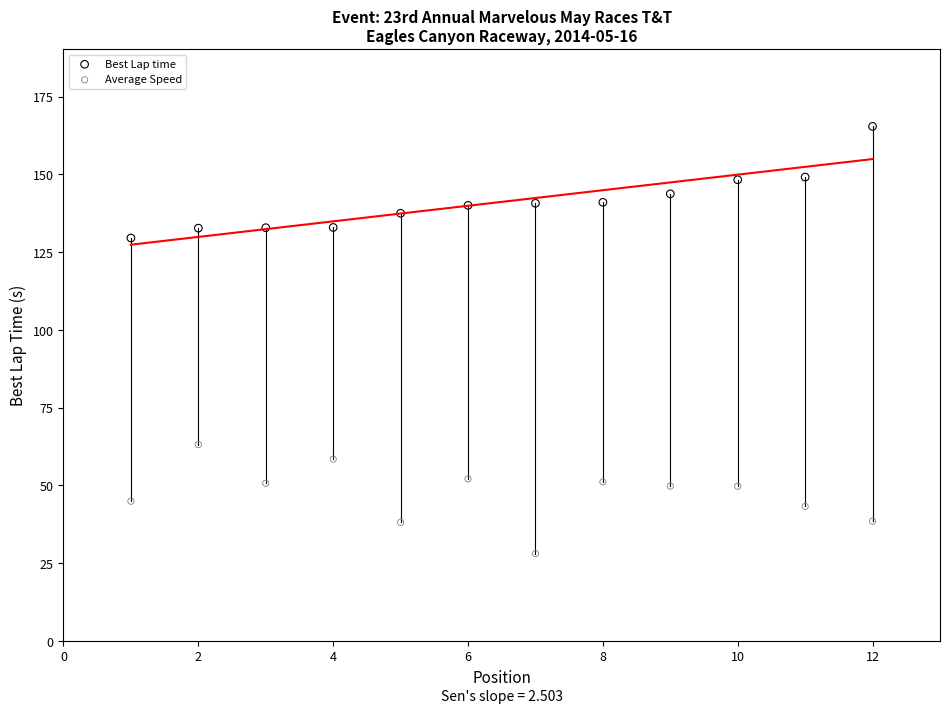

Across all data points, what is the range of Y values (max minus min)?

137.4